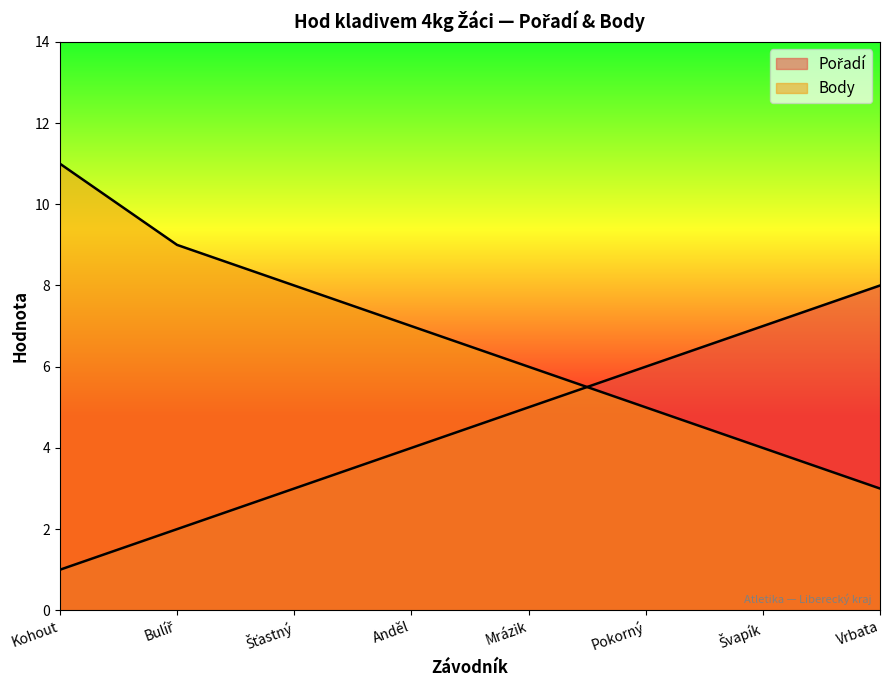

What is the total value across all series at Kohout?

12